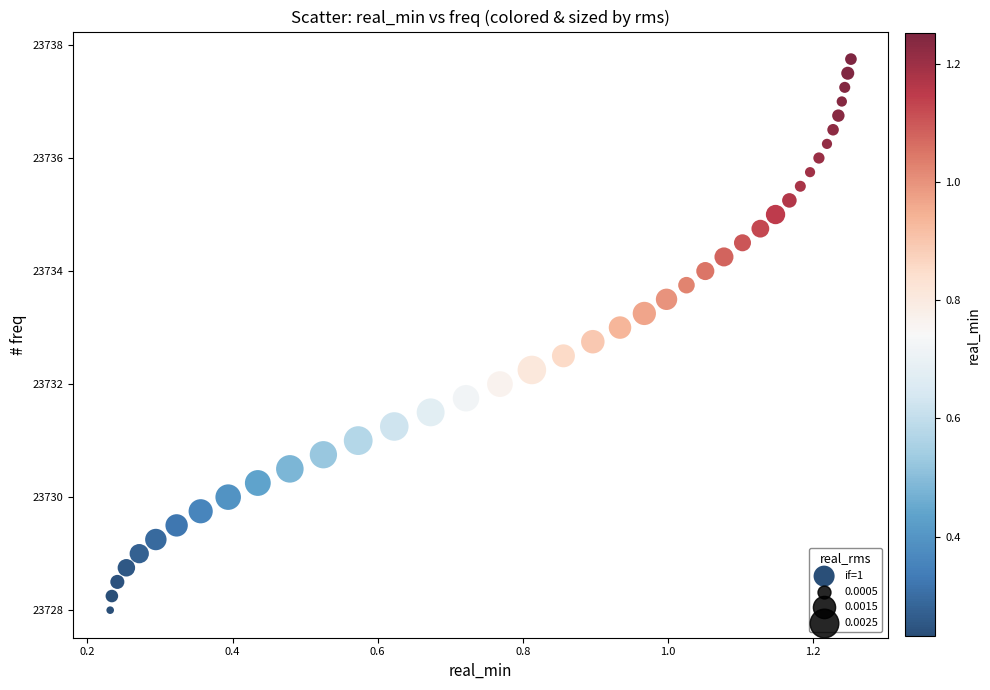

What is the range of X values (max minus min)?

1.0